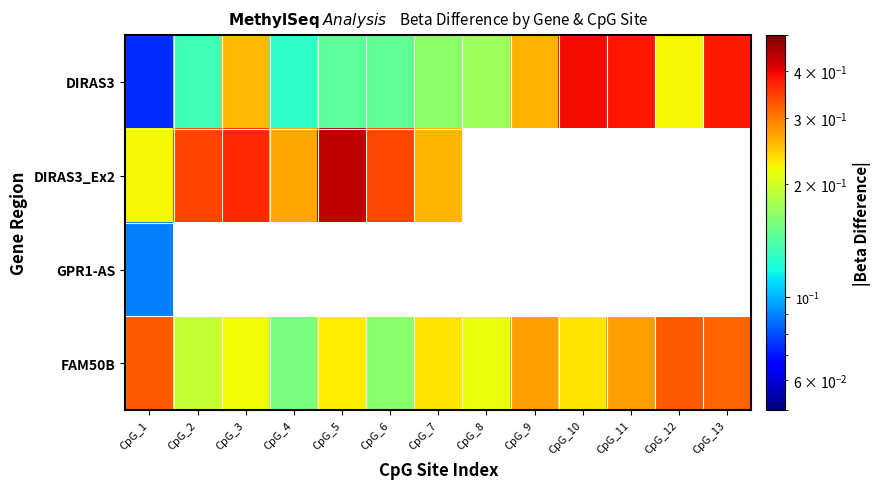

Reading right to left, transcribe all the data shown in this chart.

DIRAS3: CpG_13=0.4	CpG_12=0.2	CpG_11=0.4	CpG_10=0.4	CpG_9=0.3	CpG_8=0.2	CpG_7=0.2	CpG_6=0.1	CpG_5=0.1	CpG_4=0.1	CpG_3=0.3	CpG_2=0.1	CpG_1=0.1
DIRAS3_Ex2: CpG_13=0.0	CpG_12=0.0	CpG_11=0.0	CpG_10=0.0	CpG_9=0.0	CpG_8=0.0	CpG_7=0.3	CpG_6=0.3	CpG_5=0.4	CpG_4=0.3	CpG_3=0.4	CpG_2=0.3	CpG_1=0.2
GPR1-AS: CpG_13=0.0	CpG_12=0.0	CpG_11=0.0	CpG_10=0.0	CpG_9=0.0	CpG_8=0.0	CpG_7=0.0	CpG_6=0.0	CpG_5=0.0	CpG_4=0.0	CpG_3=0.0	CpG_2=0.0	CpG_1=0.1
FAM50B: CpG_13=0.3	CpG_12=0.3	CpG_11=0.3	CpG_10=0.2	CpG_9=0.3	CpG_8=0.2	CpG_7=0.2	CpG_6=0.2	CpG_5=0.2	CpG_4=0.2	CpG_3=0.2	CpG_2=0.2	CpG_1=0.3